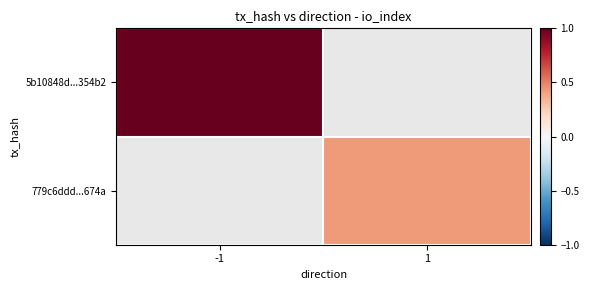

True or false: 5b10848d...354b2 has a value of 1.0 at -1.

True